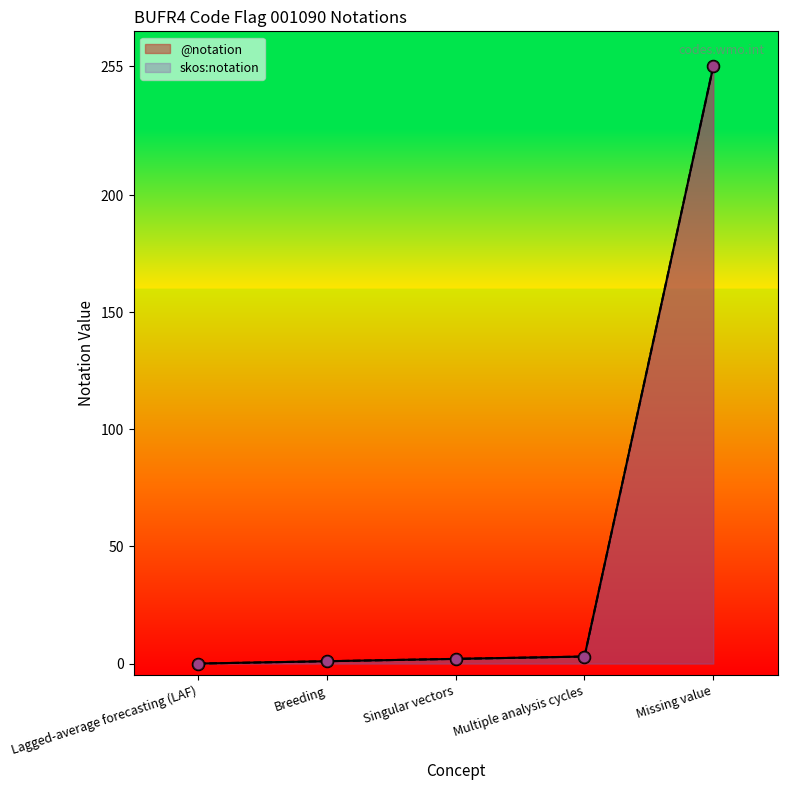

Which series reaches the maximum Y coordinate?

@notation